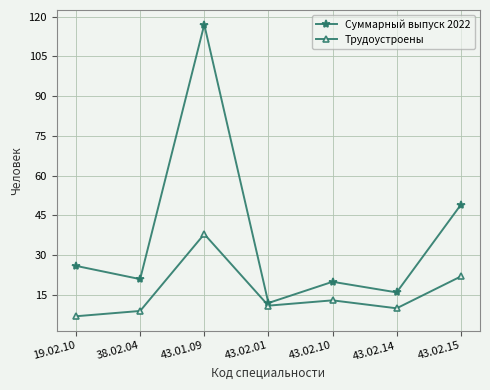

What is the minimum value shown in the chart?

7